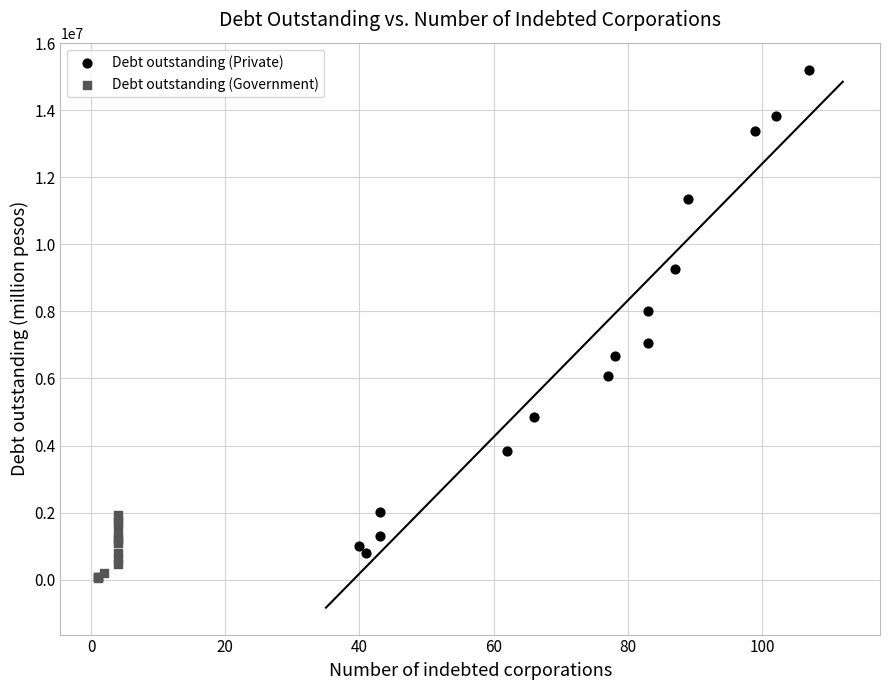

Which series reaches the minimum Y coordinate?

Debt outstanding (Government)